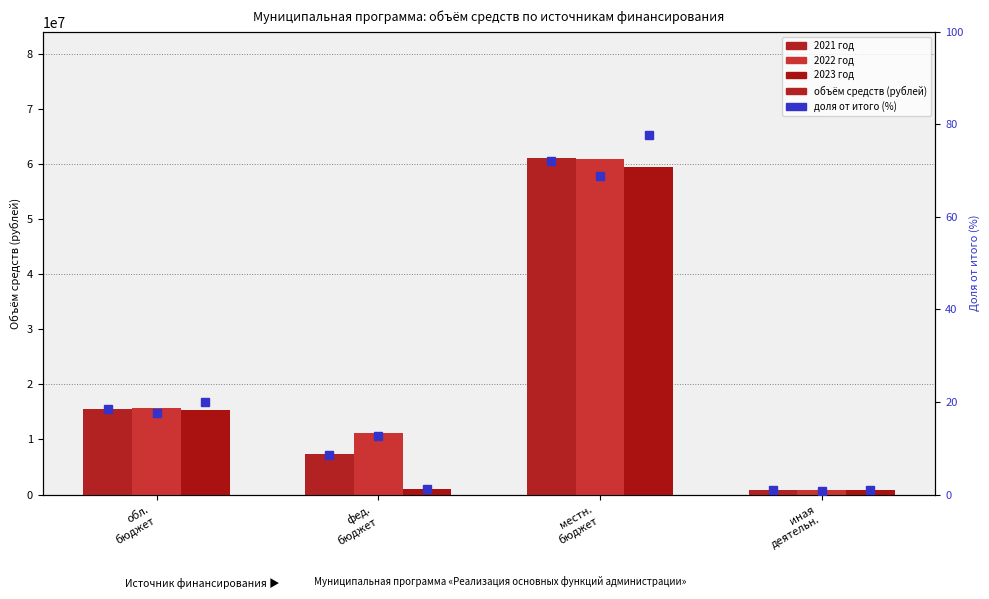

What is the spread (max minus min) of values at иная
деятельн.?

751599.2